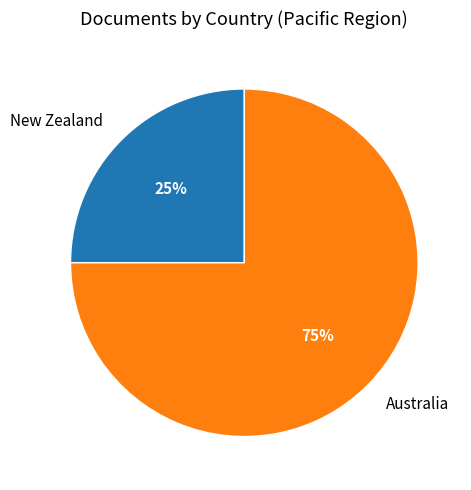

Combined, do Australia and New Zealand account for over 50%?

Yes